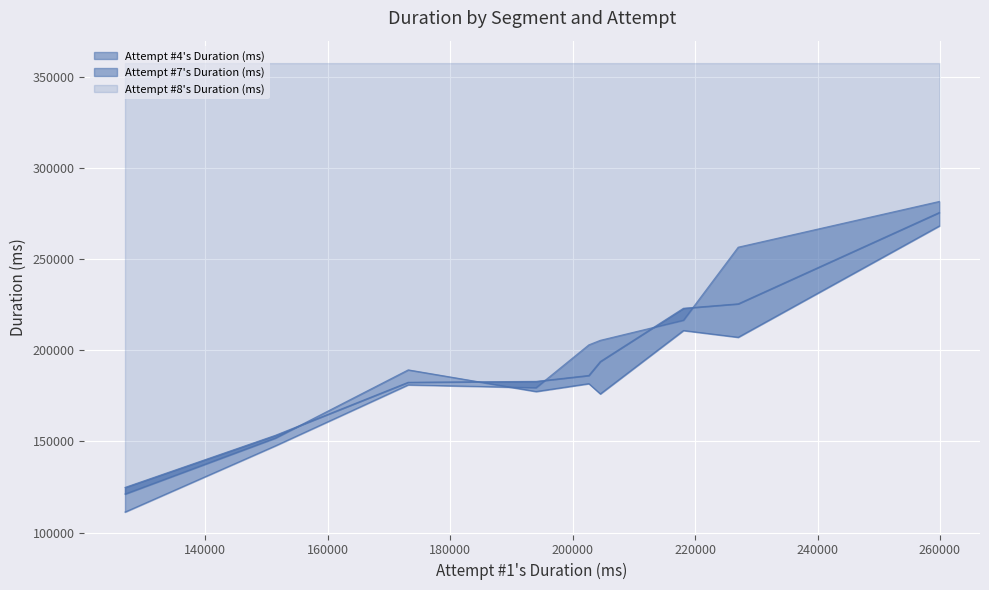

How many times do Attempt #4's Duration (ms) and Attempt #8's Duration (ms) cross each other?

3